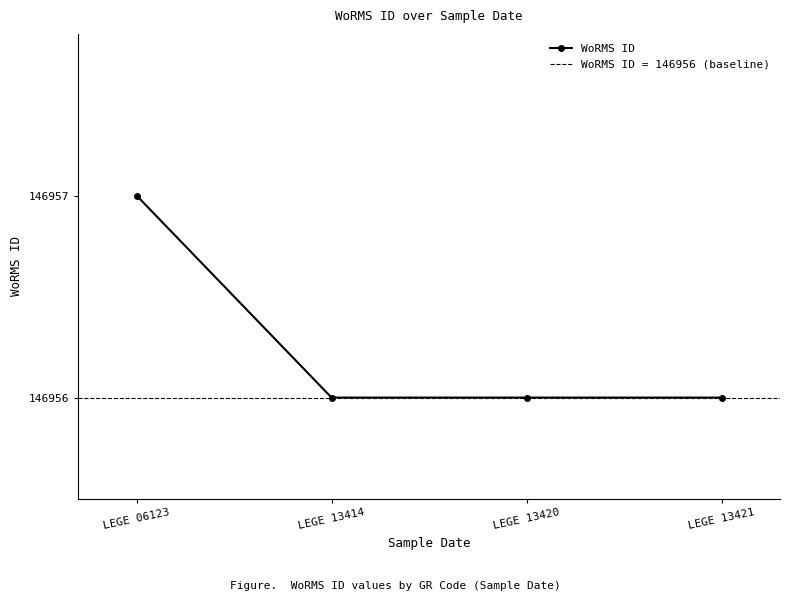

What is the change in value from LEGE 06123 to LEGE 13420?

-1